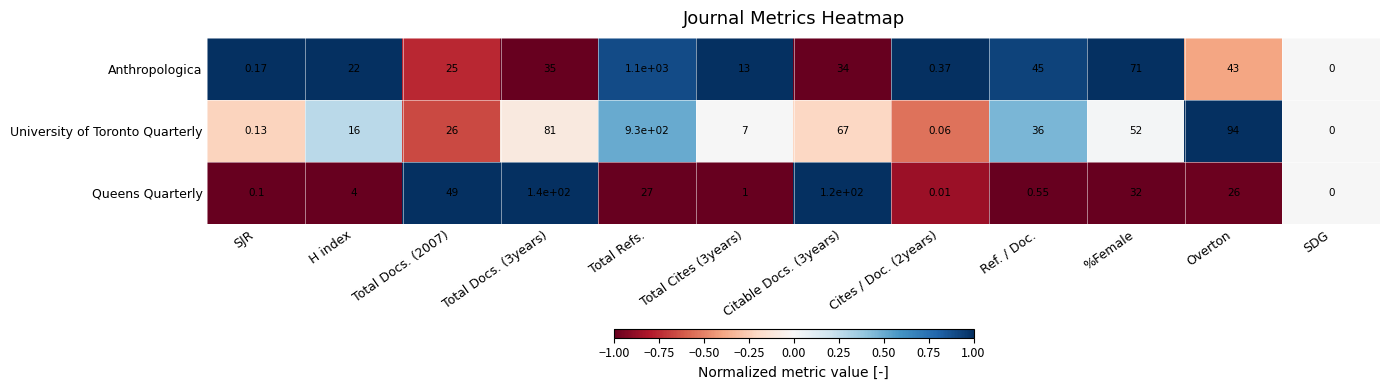

Which series has the largest range (max minus min)?

Anthropologica